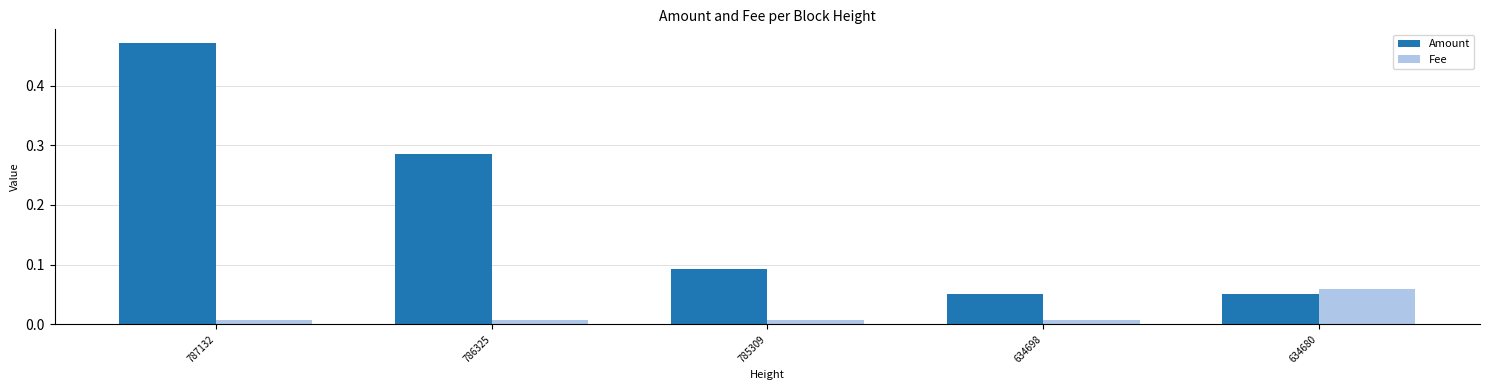

At 634680, list the series in order from smallest to largest.

Amount, Fee